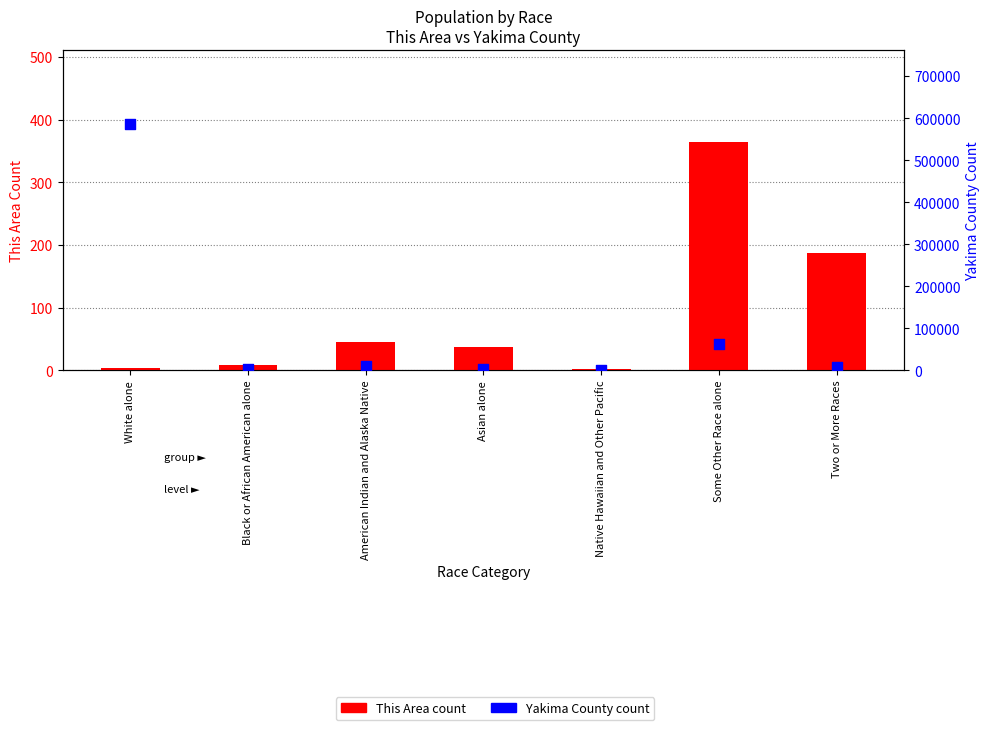

What are all the series names shown in the legend?

This Area count, Yakima County count